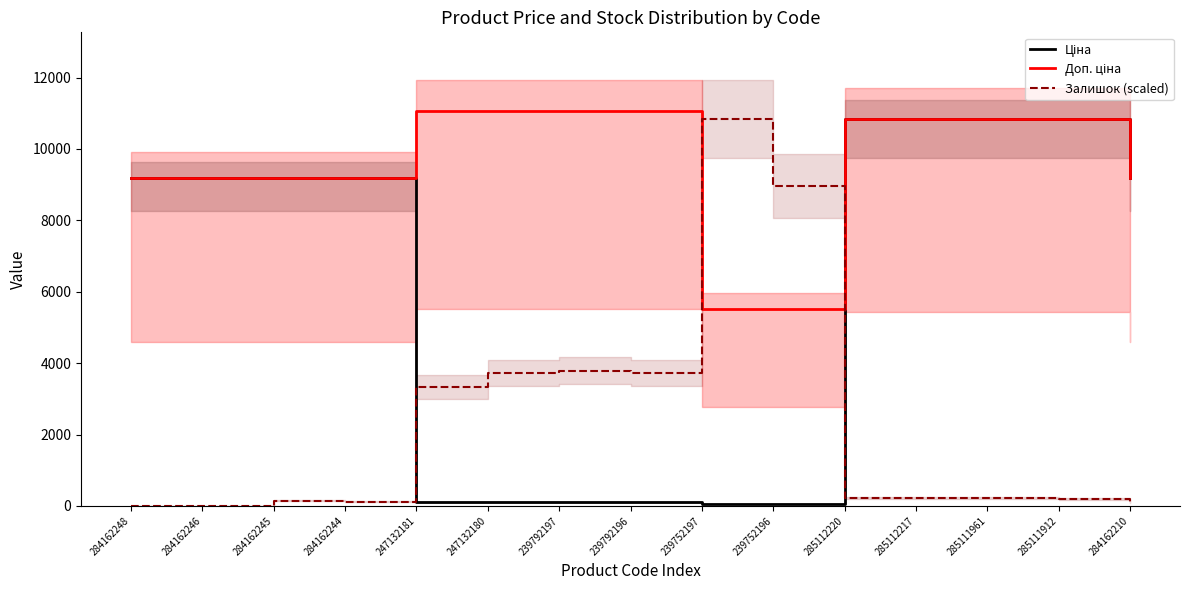

The value of Доп. ціна at 239792197 is 11055.0. True or false?

True